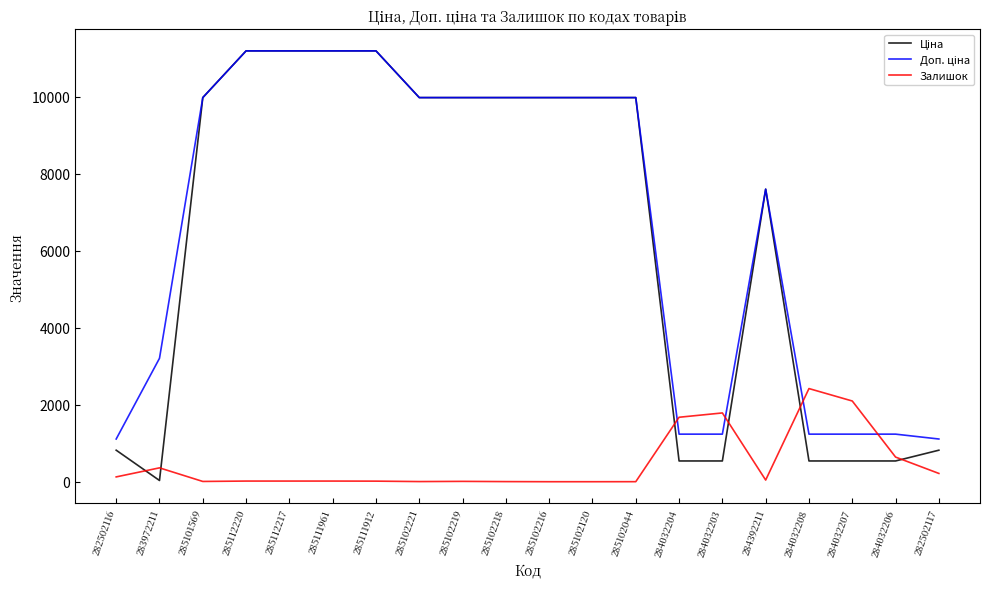

The Залишок series shows 4.0 at 285102221. True or false?

True